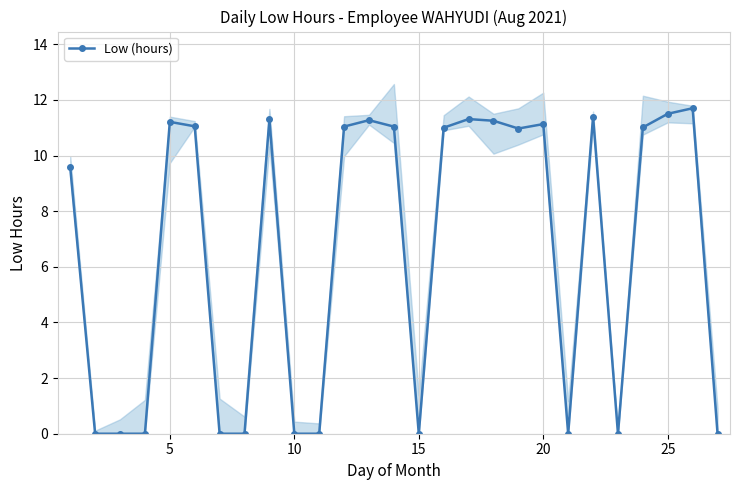

The value of Low (hours) at 20 is 5.6. True or false?

False